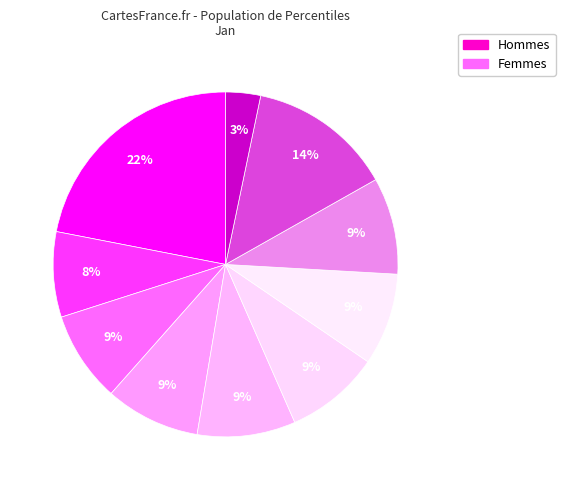

Count the number of slices in the pie.

10